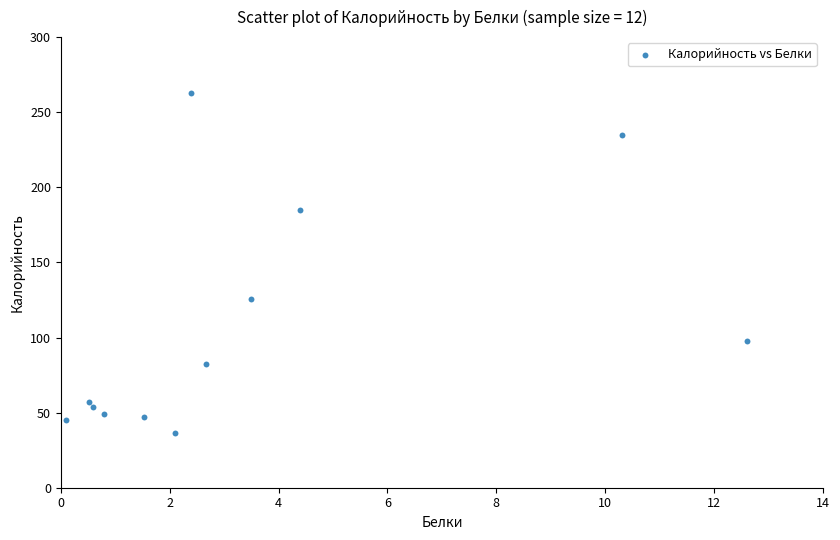

What Y value in the scatter plot is closest to 149?

125.4